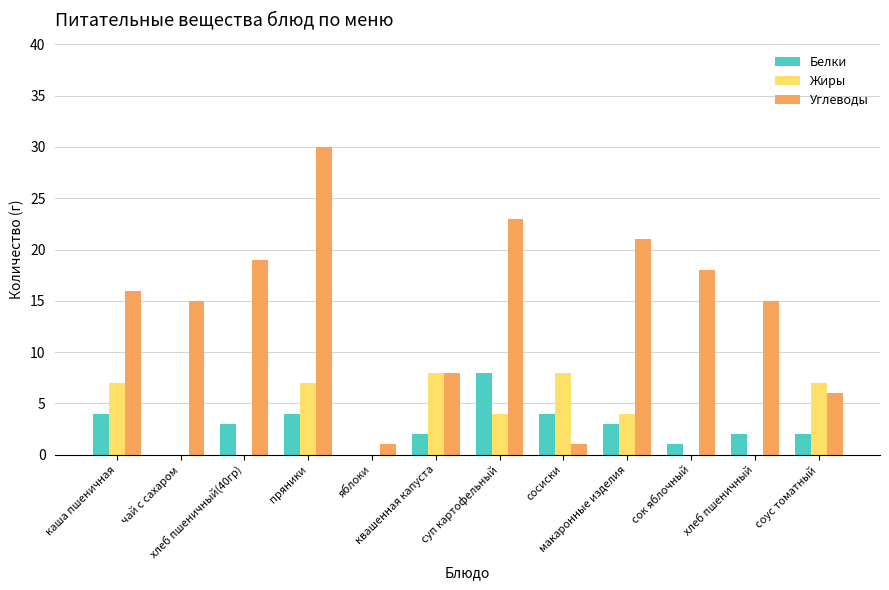

Are the bars horizontal?

No